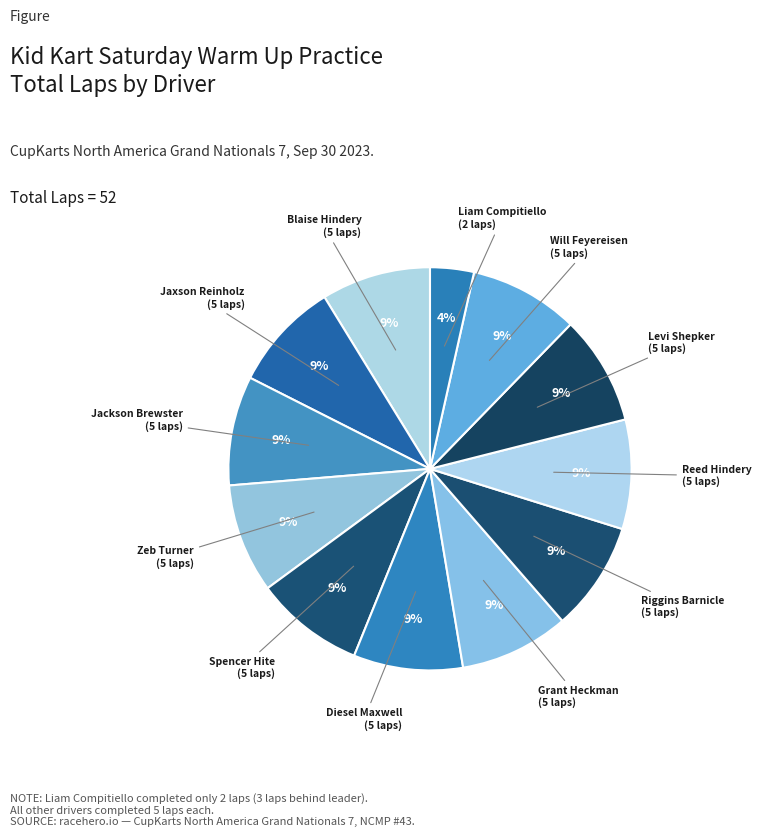

Is it true that Spencer Hite is 4% of the pie?

False